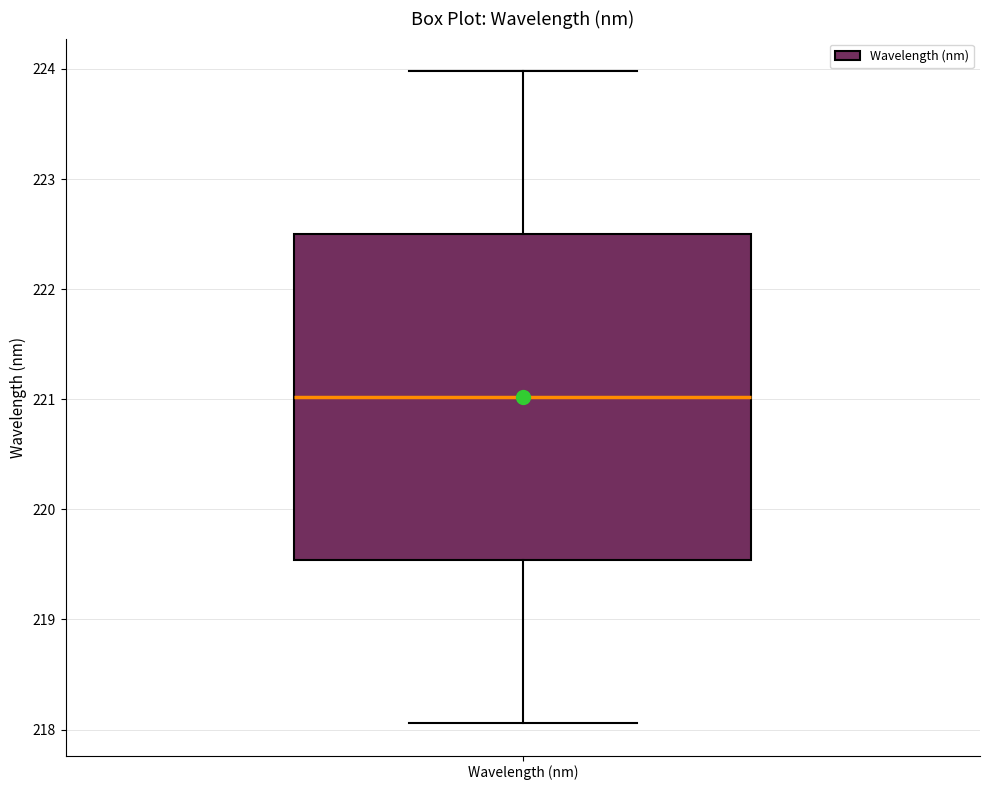

Where does the upper whisker of the box for Wavelength (nm) end on the y-axis? The values are not printed on the chart, so give them approximately, as read against the axis.

224.0